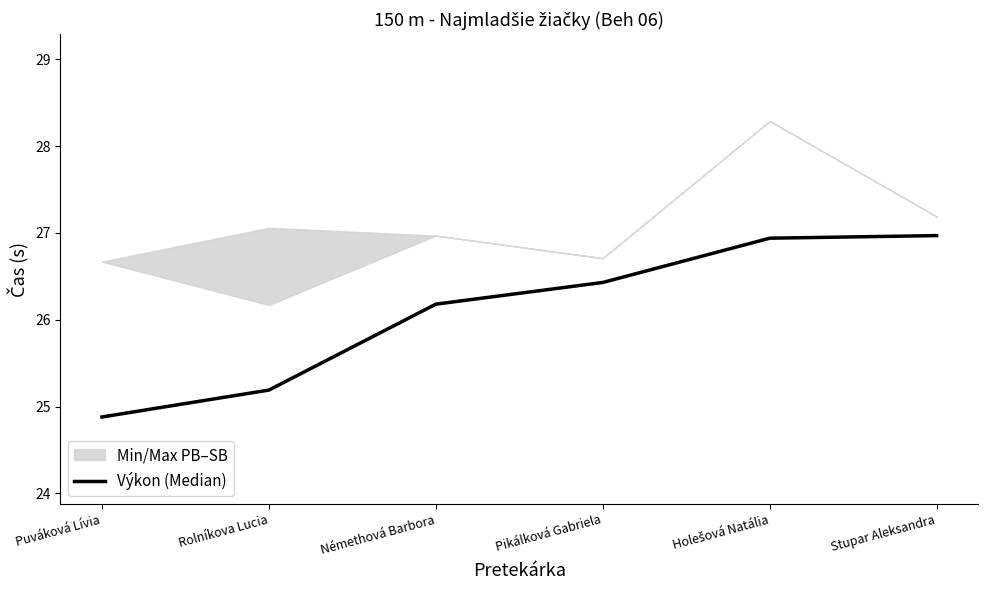

What is the smallest value displayed?

24.9